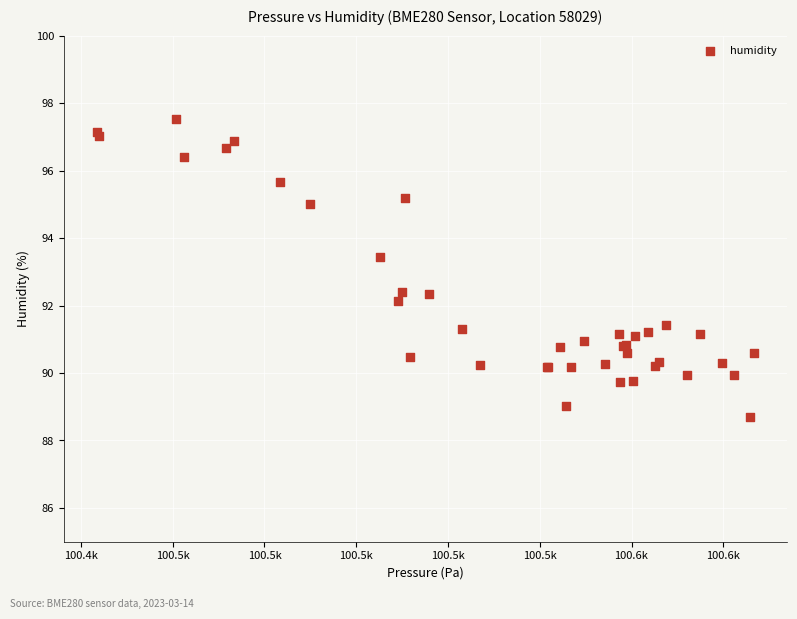

What Y value in the scatter plot is closest to 93?

93.4